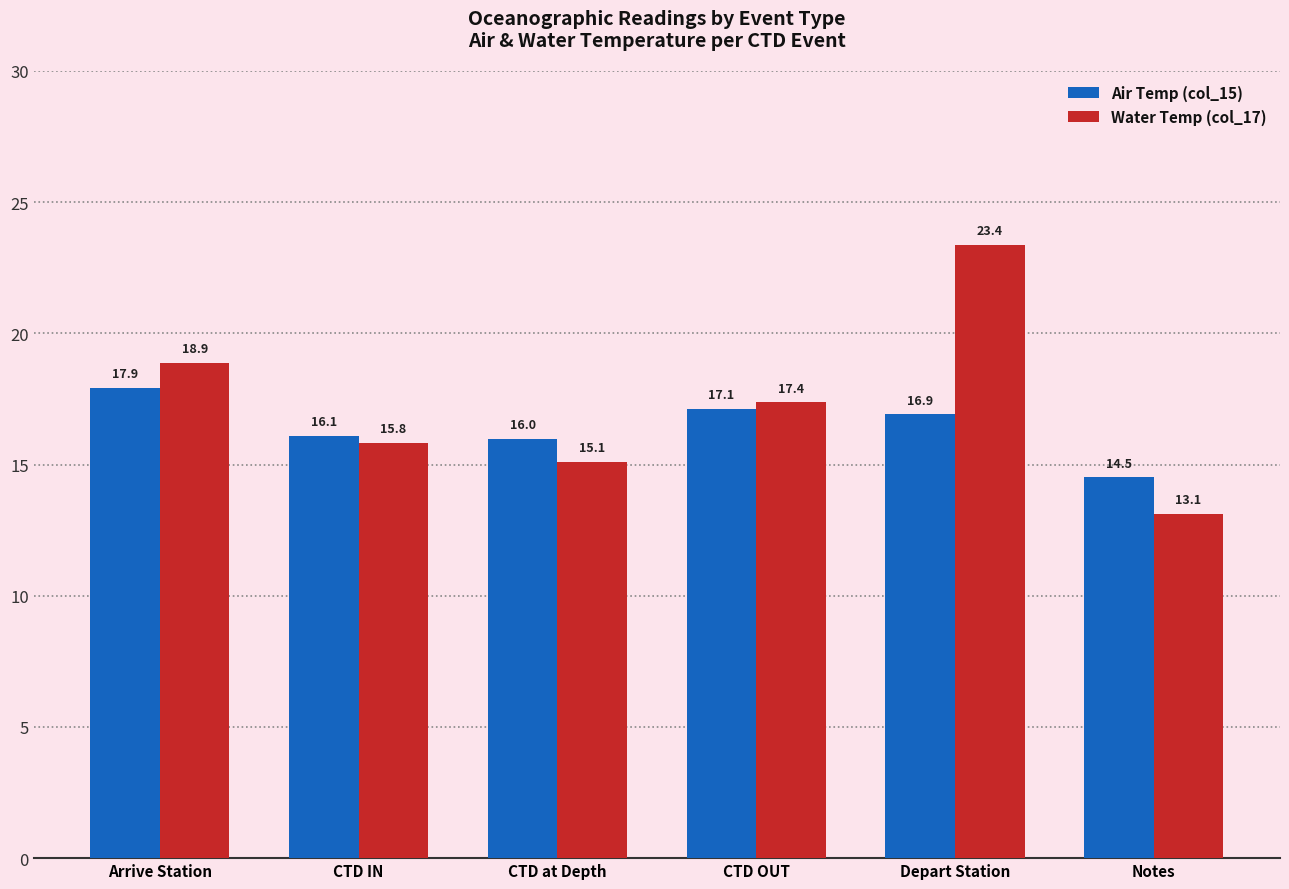

The Water Temp (col_17) series shows 21.9 at Notes. True or false?

False